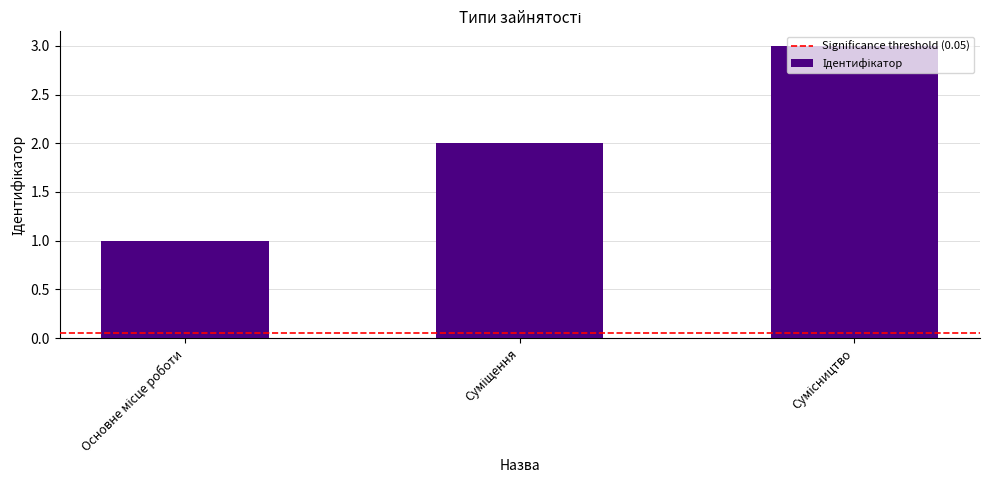

What is the maximum value shown in the chart?

3